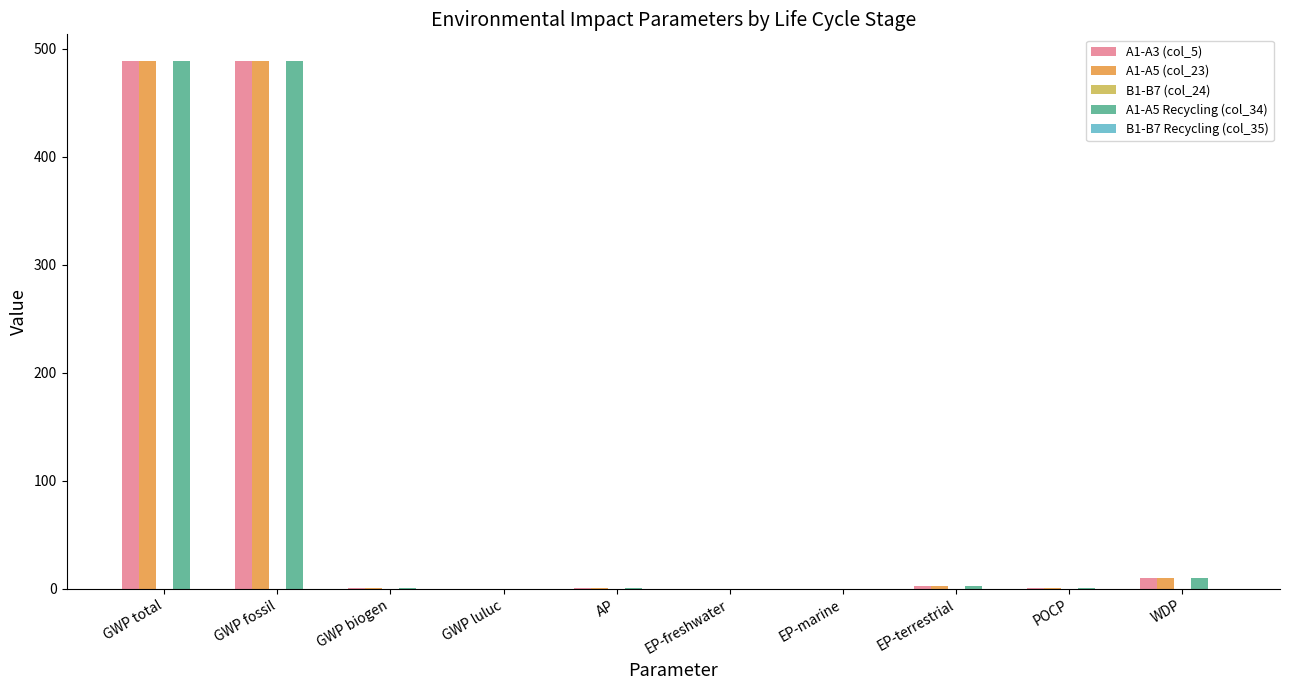

What is the maximum value shown in the chart?

488.8